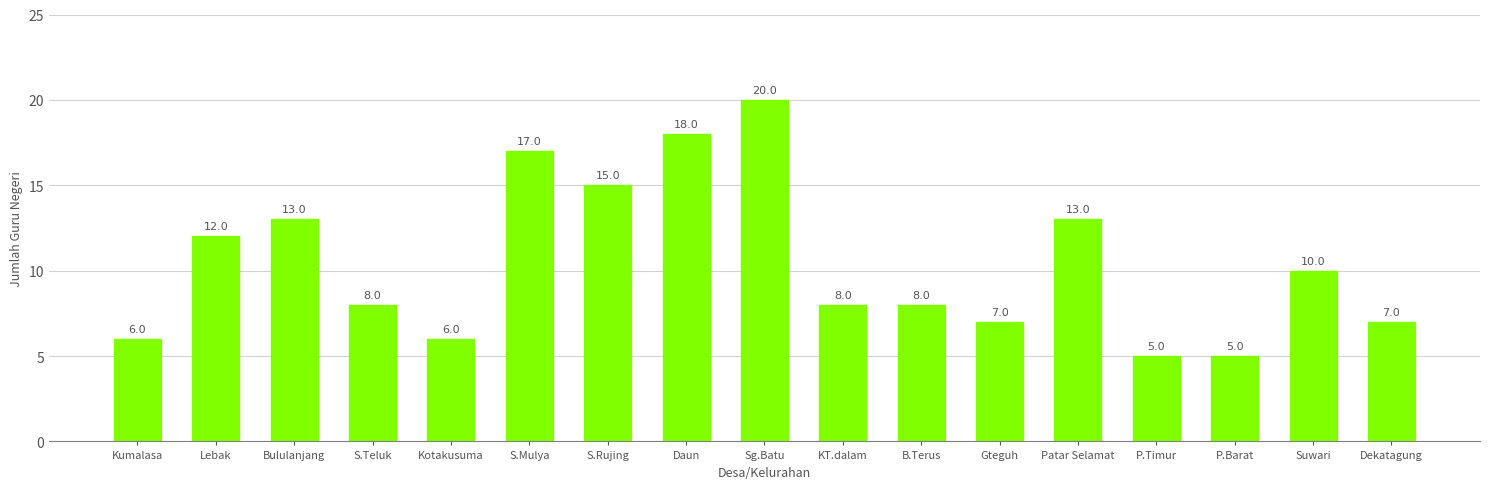

At which label is the value closest to 12?

Lebak